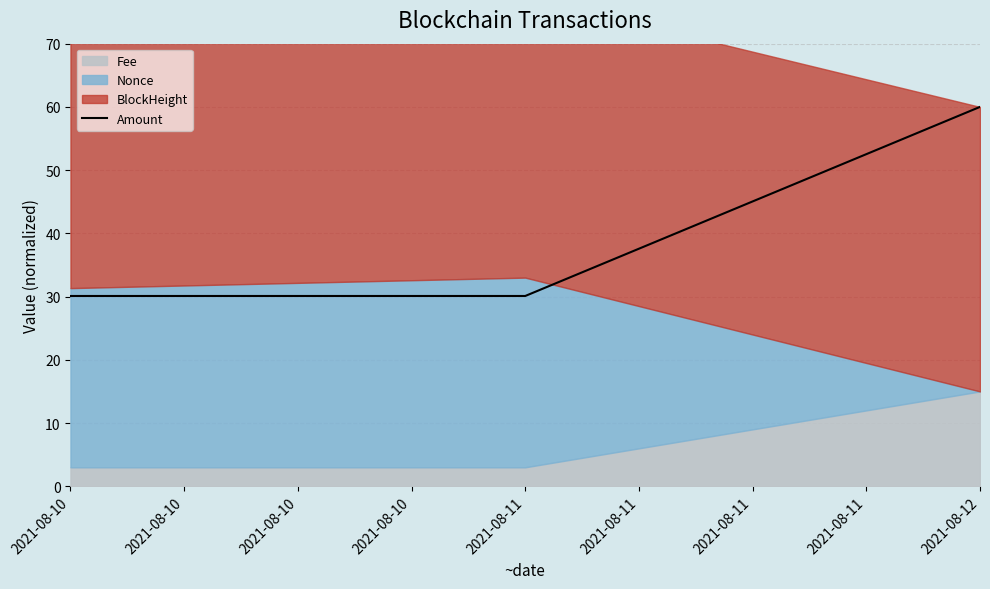

What is the lowest value of the Amount series?

30.1